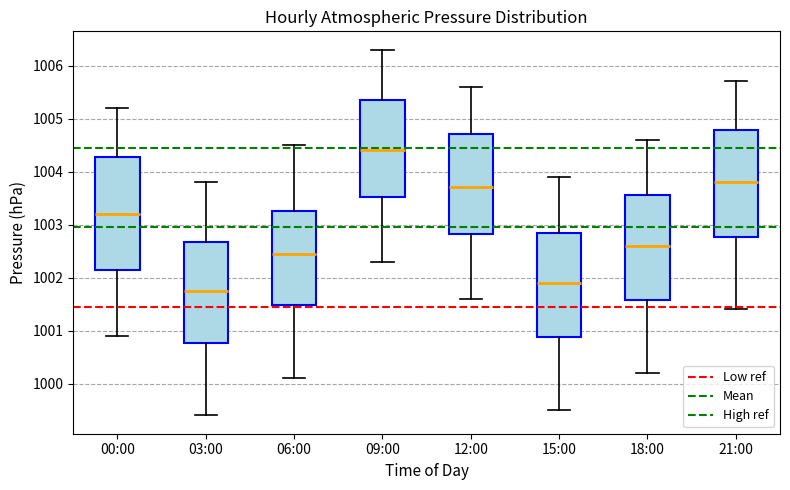

Reading left to right, transcribe this box plot: for each box, give where its median line is, the range the box spans, and where its two whiskers end, as read against the y-axis. The values are not printed on the chart, so give them approximately, as read against the axis.

00:00: median 1003.2, box 1002.2 to 1004.3, whiskers 1000.9 to 1005.2
03:00: median 1001.8, box 1000.8 to 1002.7, whiskers 999.4 to 1003.8
06:00: median 1002.5, box 1001.5 to 1003.3, whiskers 1000.1 to 1004.5
09:00: median 1004.4, box 1003.5 to 1005.4, whiskers 1002.3 to 1006.3
12:00: median 1003.7, box 1002.8 to 1004.7, whiskers 1001.6 to 1005.6
15:00: median 1001.9, box 1000.9 to 1002.9, whiskers 999.5 to 1003.9
18:00: median 1002.6, box 1001.6 to 1003.6, whiskers 1000.2 to 1004.6
21:00: median 1003.8, box 1002.8 to 1004.8, whiskers 1001.4 to 1005.7